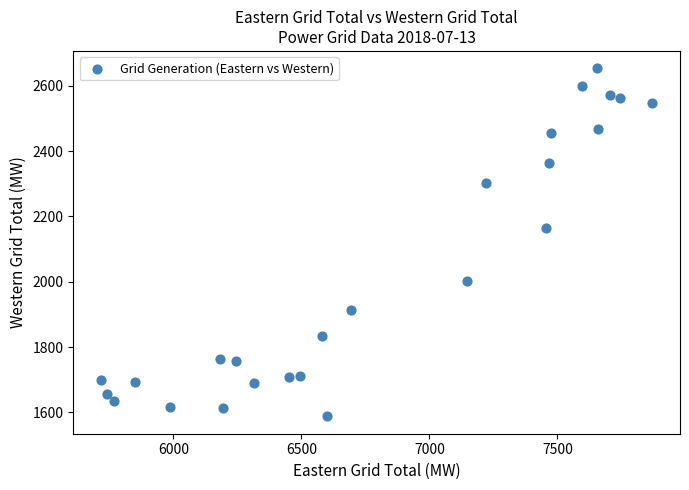

What is the range of Y values (max minus min)?

1065